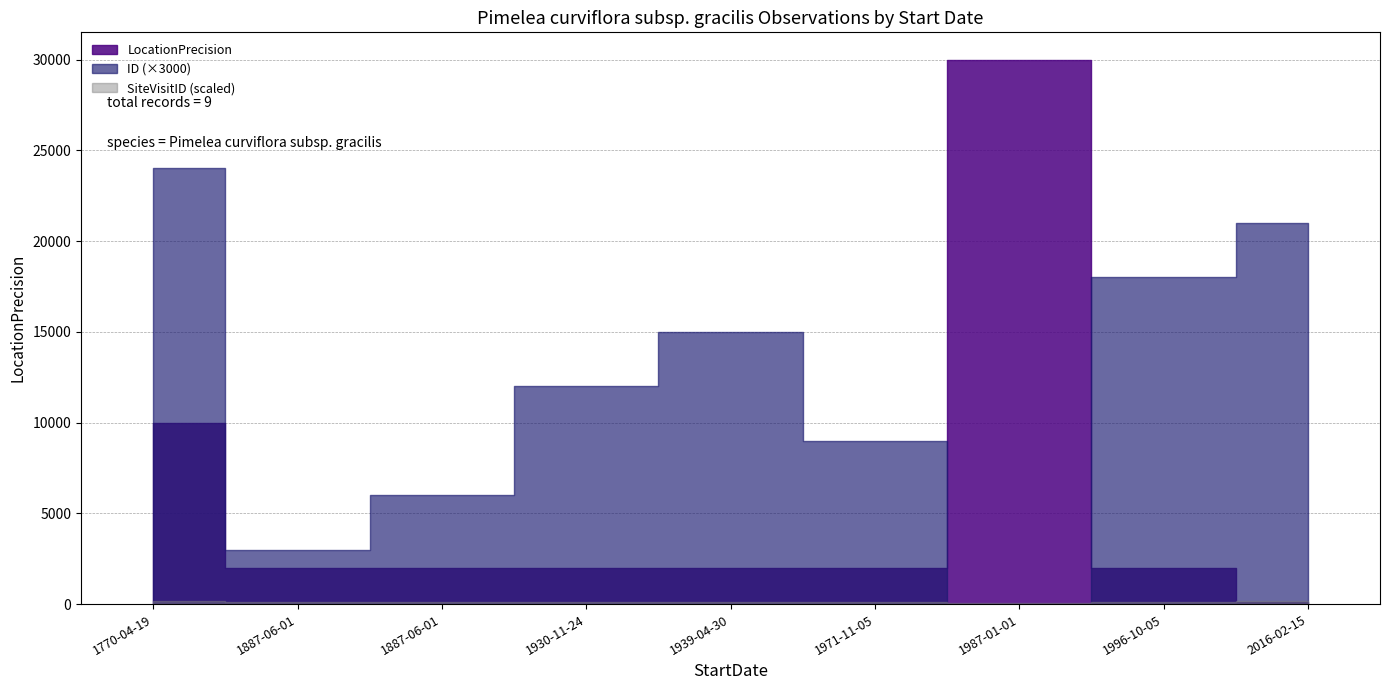

What is the label of the 8th point from the right?

1887-06-01